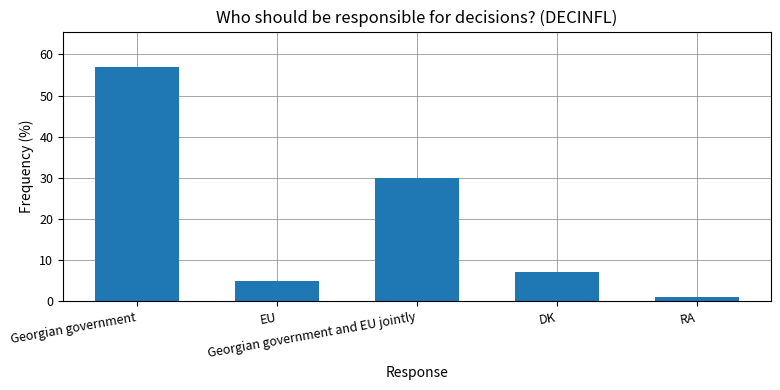

Which category has the lowest value across all series?

RA